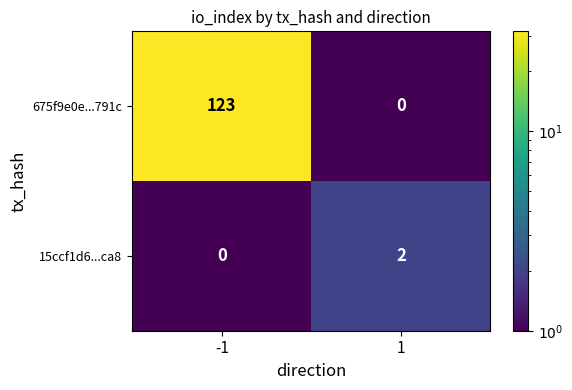

At how many categories does at least one series exceed 40?

1